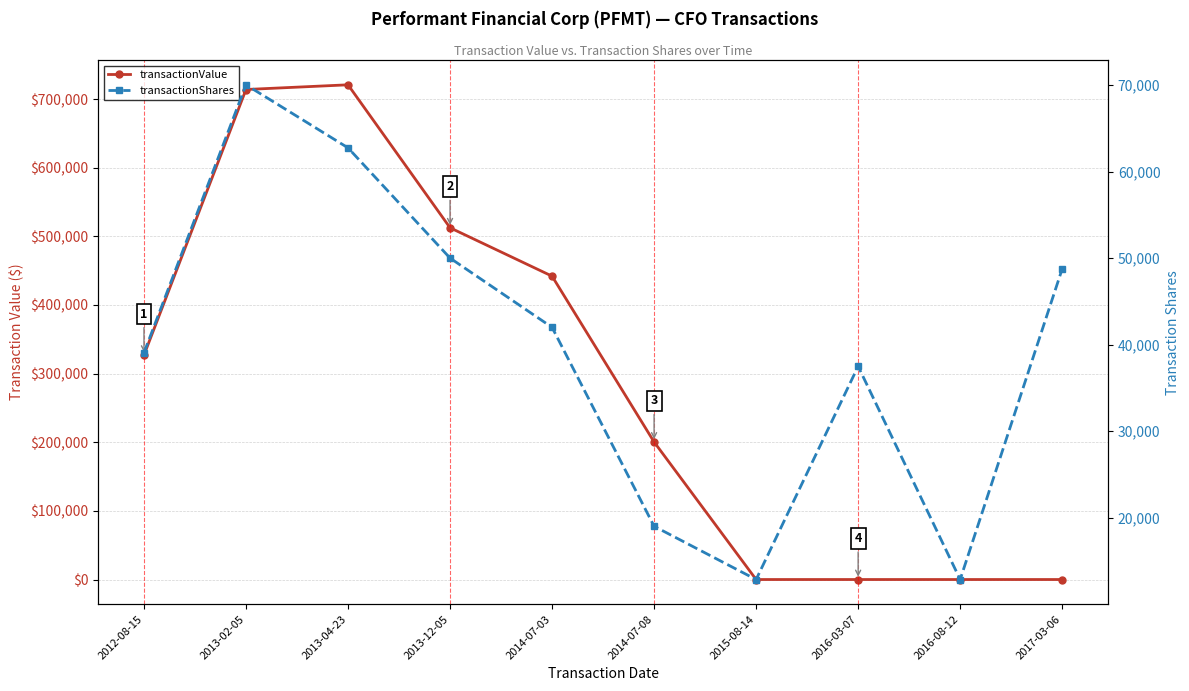

How many intersections are there between transactionShares and transactionValue?

1